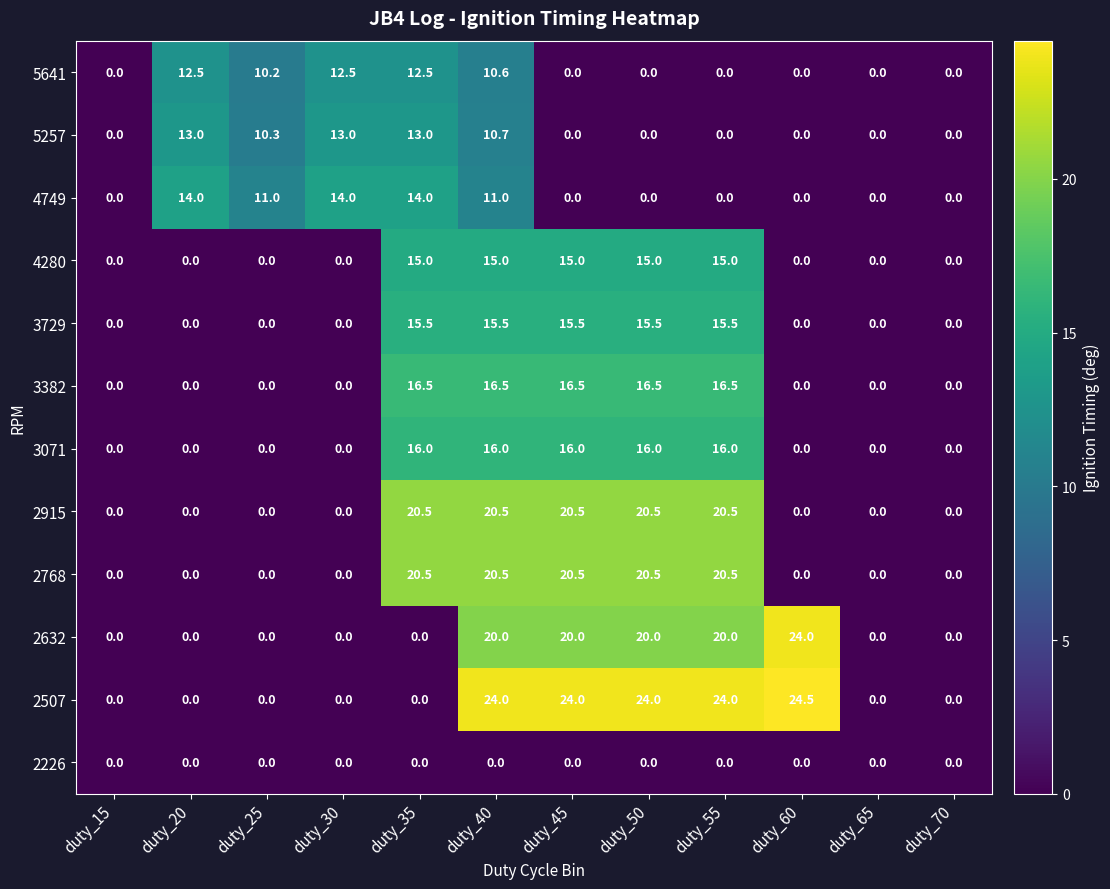

Which series has the largest range (max minus min)?

2507